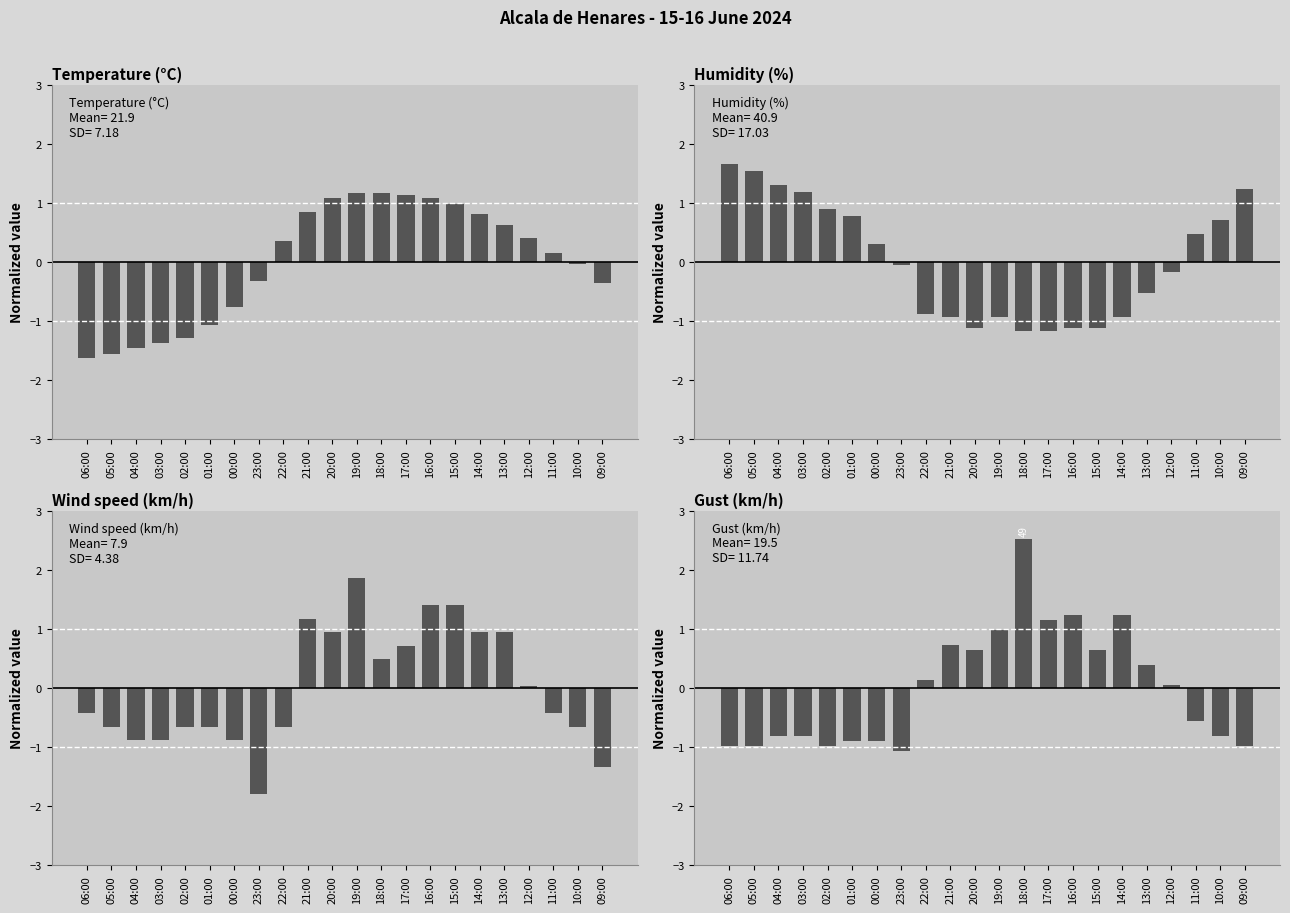

Where is Temperature (°C) nearest to the value 0?

10:00